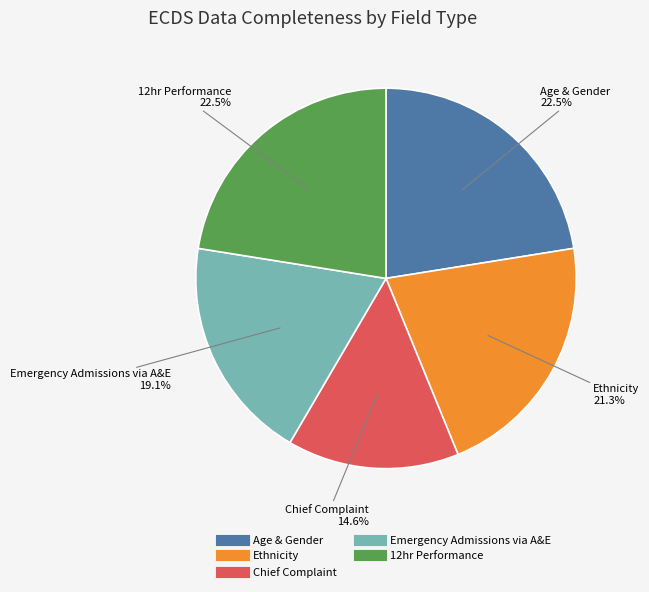

Does Chief Complaint represent more than half of the total?

No